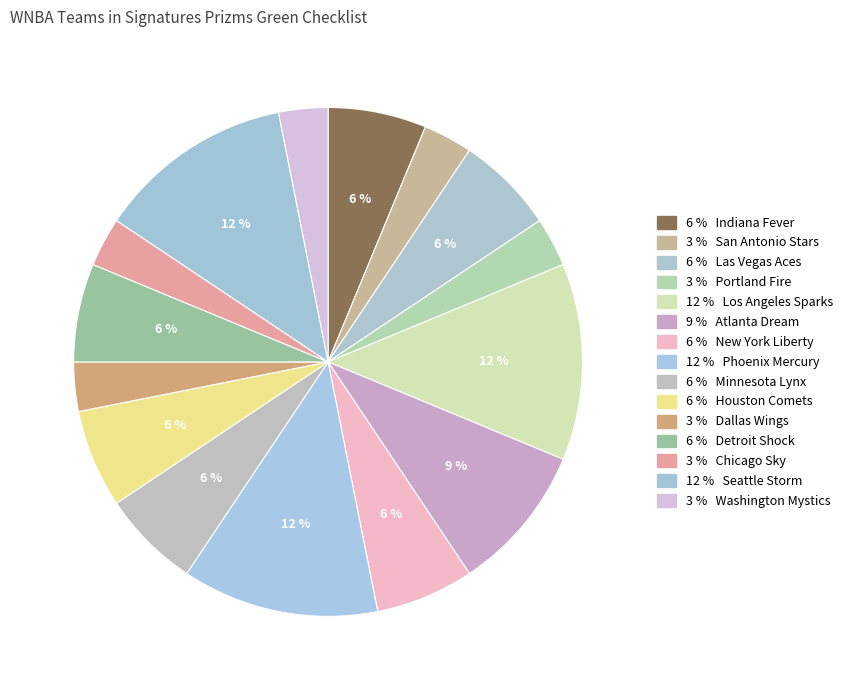

How many slices are in this pie chart?

15